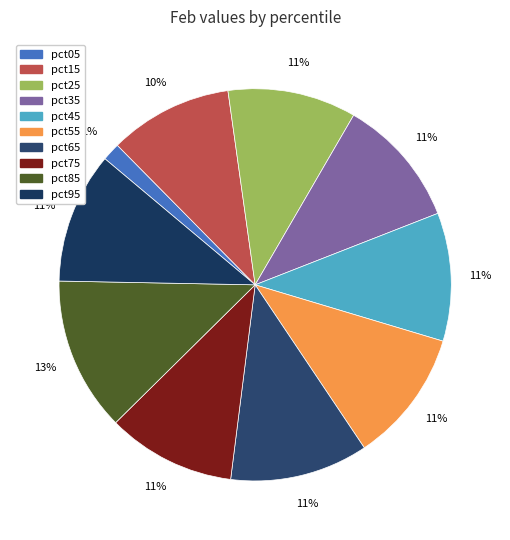

To the nearest percent, what is the average slice percentage?

10%